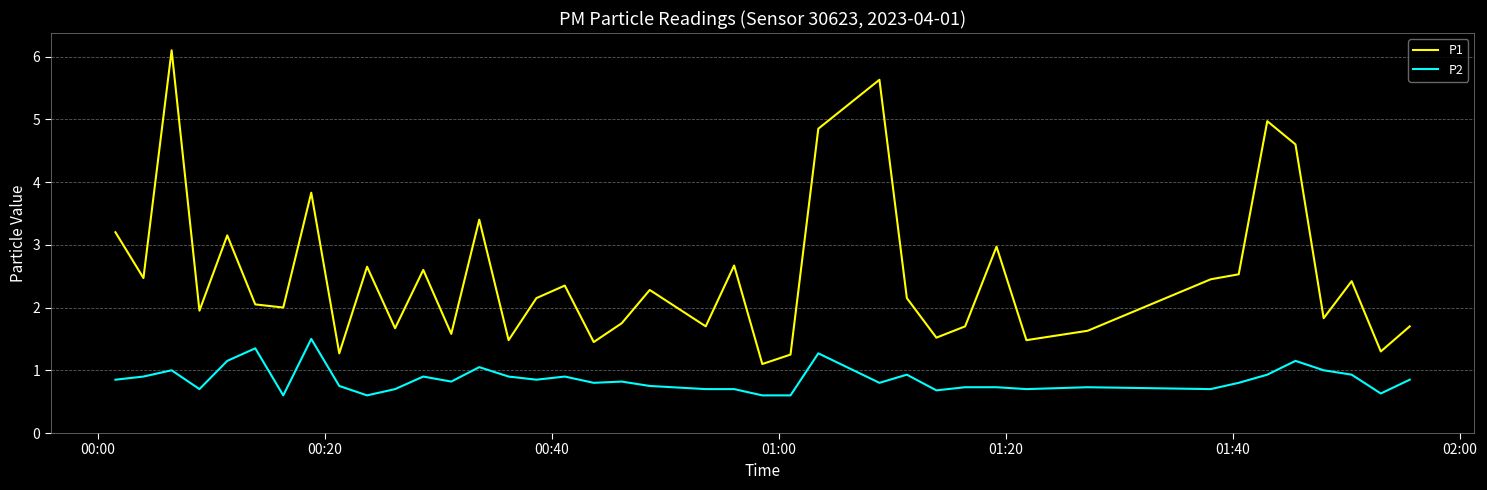

List the series in order of their peak value, highest first.

P1, P2